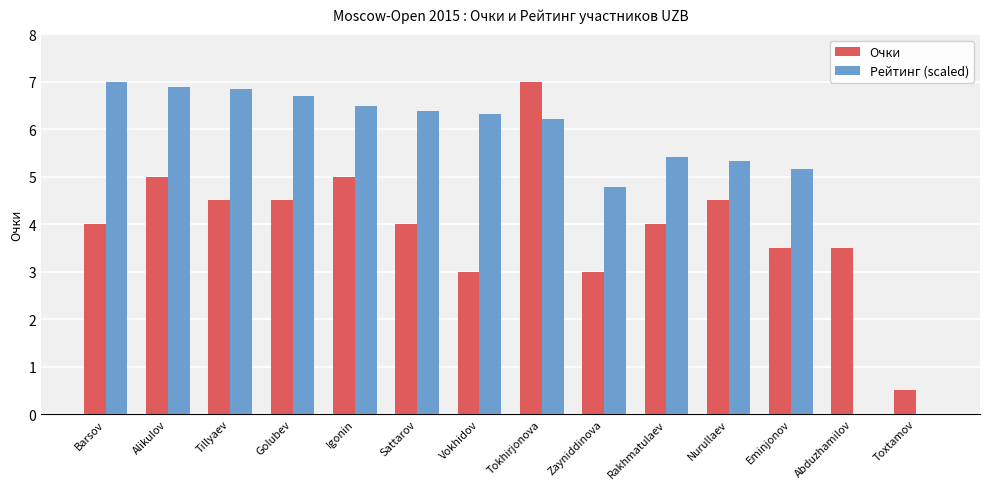

At which label does Рейтинг (scaled) first exceed 6?

Barsov